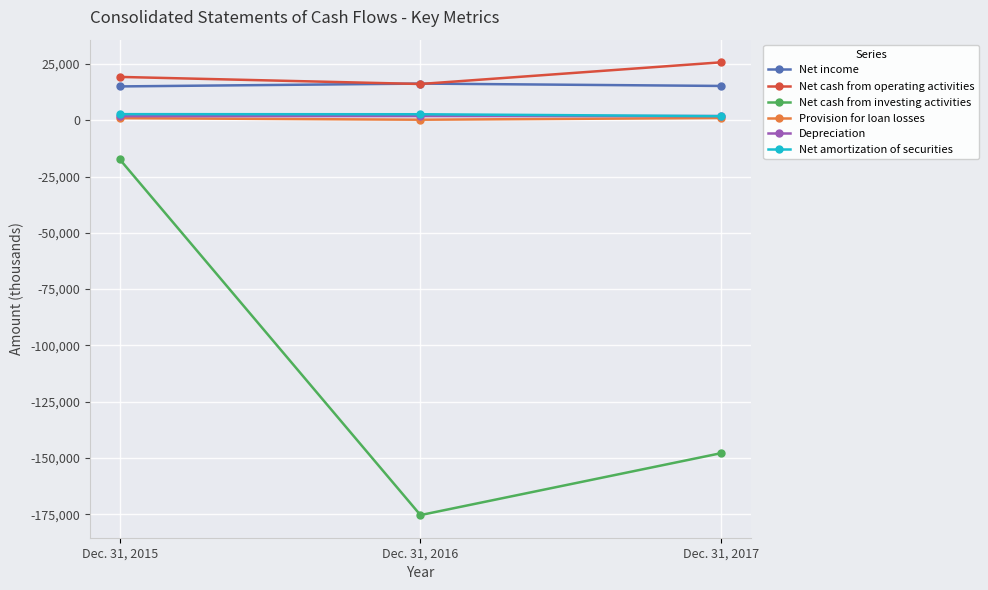

What is the value of the Depreciation point at the 2nd from the left?

1892